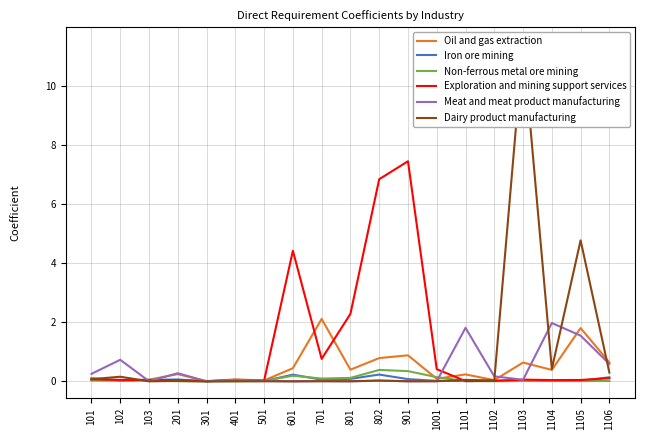

Reading left to right, list all the values displayed in this chart.

Oil and gas extraction: 101=0.1	102=0.0	103=0.1	201=0.2	301=0.0	401=0.1	501=0.0	601=0.4	701=2.1	801=0.4	802=0.8	901=0.9	1001=0.1	1101=0.2	1102=0.0	1103=0.6	1104=0.4	1105=1.8	1106=0.6
Iron ore mining: 101=0.1	102=0.0	103=0.1	201=0.1	301=0.0	401=0.0	501=0.0	601=0.2	701=0.1	801=0.1	802=0.2	901=0.1	1001=0.0	1101=0.0	1102=0.0	1103=0.0	1104=0.0	1105=0.0	1106=0.1
Non-ferrous metal ore mining: 101=0.0	102=0.0	103=0.0	201=0.0	301=0.0	401=0.0	501=0.0	601=0.2	701=0.1	801=0.1	802=0.4	901=0.3	1001=0.1	1101=0.0	1102=0.0	1103=0.0	1104=0.0	1105=0.0	1106=0.0
Exploration and mining support services: 101=0.1	102=0.1	103=0.0	201=0.0	301=0.0	401=0.0	501=0.0	601=4.4	701=0.8	801=2.3	802=6.8	901=7.4	1001=0.4	1101=0.0	1102=0.0	1103=0.1	1104=0.0	1105=0.0	1106=0.1
Meat and meat product manufacturing: 101=0.3	102=0.7	103=0.0	201=0.3	301=0.0	401=0.1	501=0.0	601=0.0	701=0.0	801=0.0	802=0.0	901=0.0	1001=0.0	1101=1.8	1102=0.2	1103=0.1	1104=2.0	1105=1.5	1106=0.6
Dairy product manufacturing: 101=0.1	102=0.2	103=0.0	201=0.0	301=0.0	401=0.0	501=0.0	601=0.0	701=0.0	801=0.0	802=0.0	901=0.0	1001=0.0	1101=0.1	1102=0.0	1103=11.4	1104=0.4	1105=4.8	1106=0.3